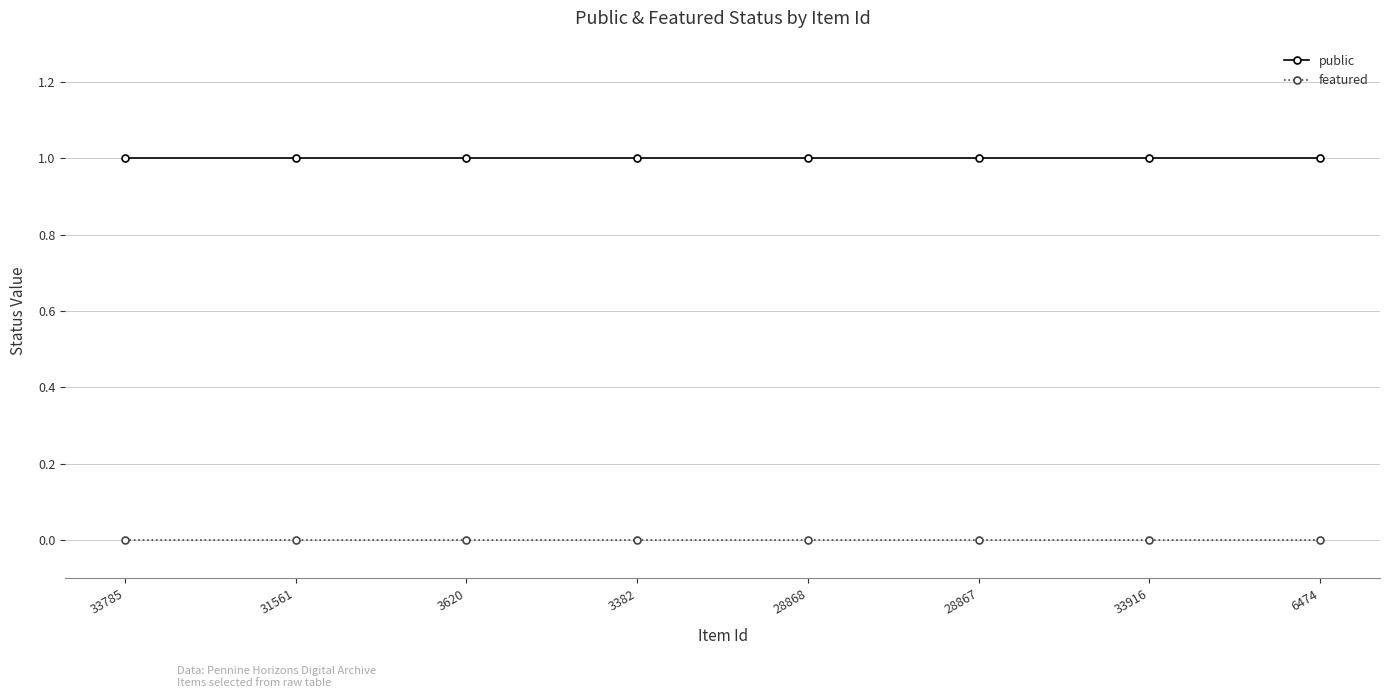

What are all the series names shown in the legend?

public, featured